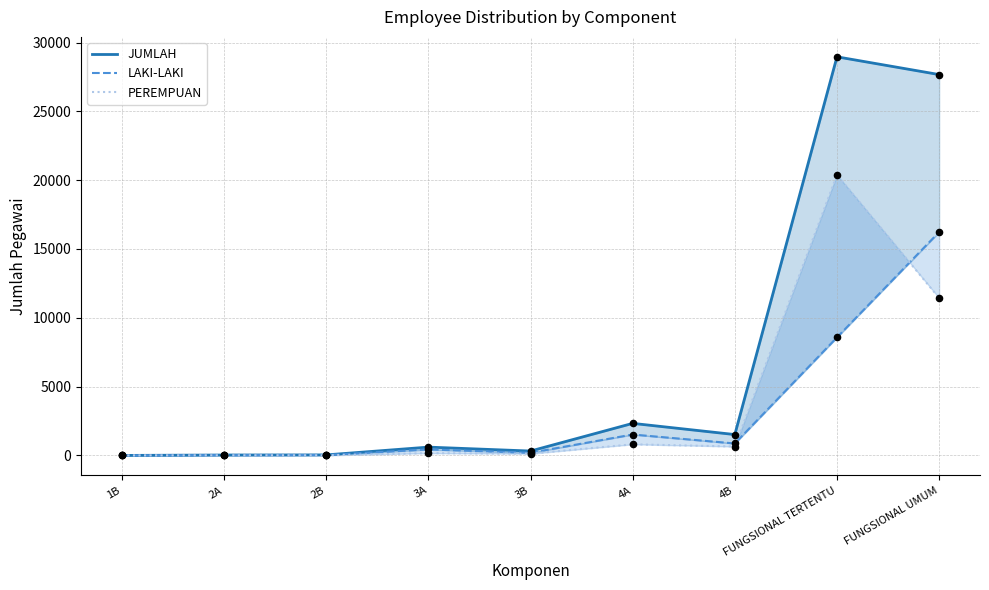

Which series has the largest Y range (max minus min)?

JUMLAH